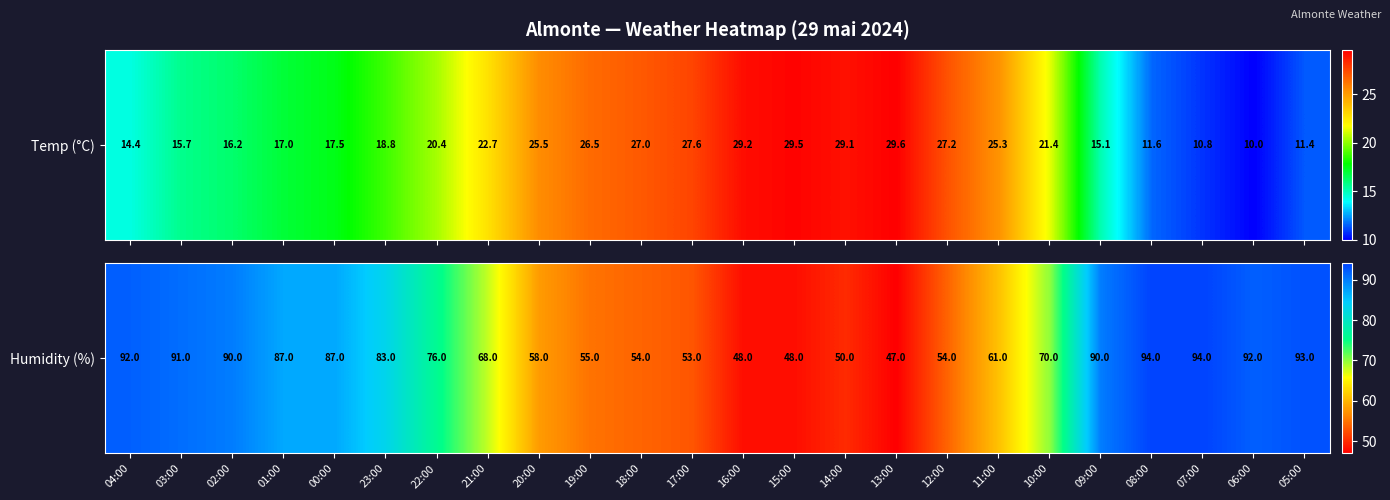

True or false: the data shows 25 at 02:00.

False